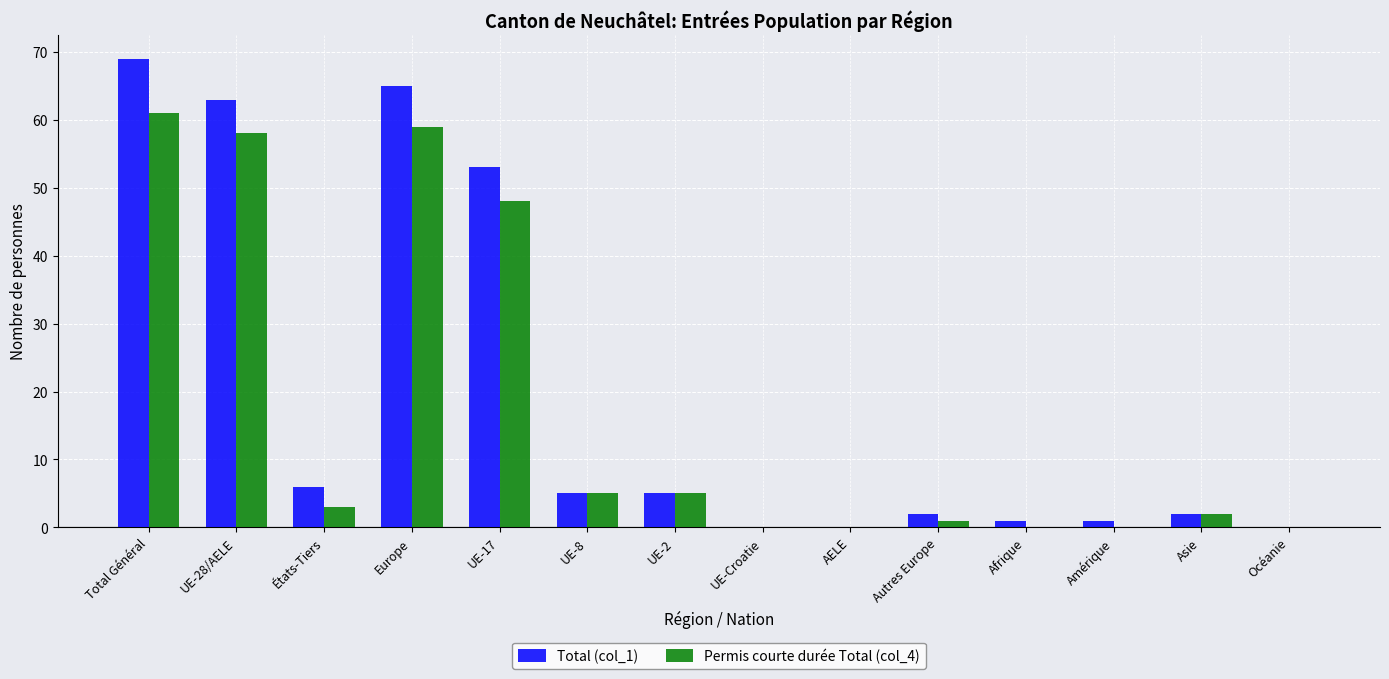

What is the sum of all Permis courte durée Total (col_4) values?

242